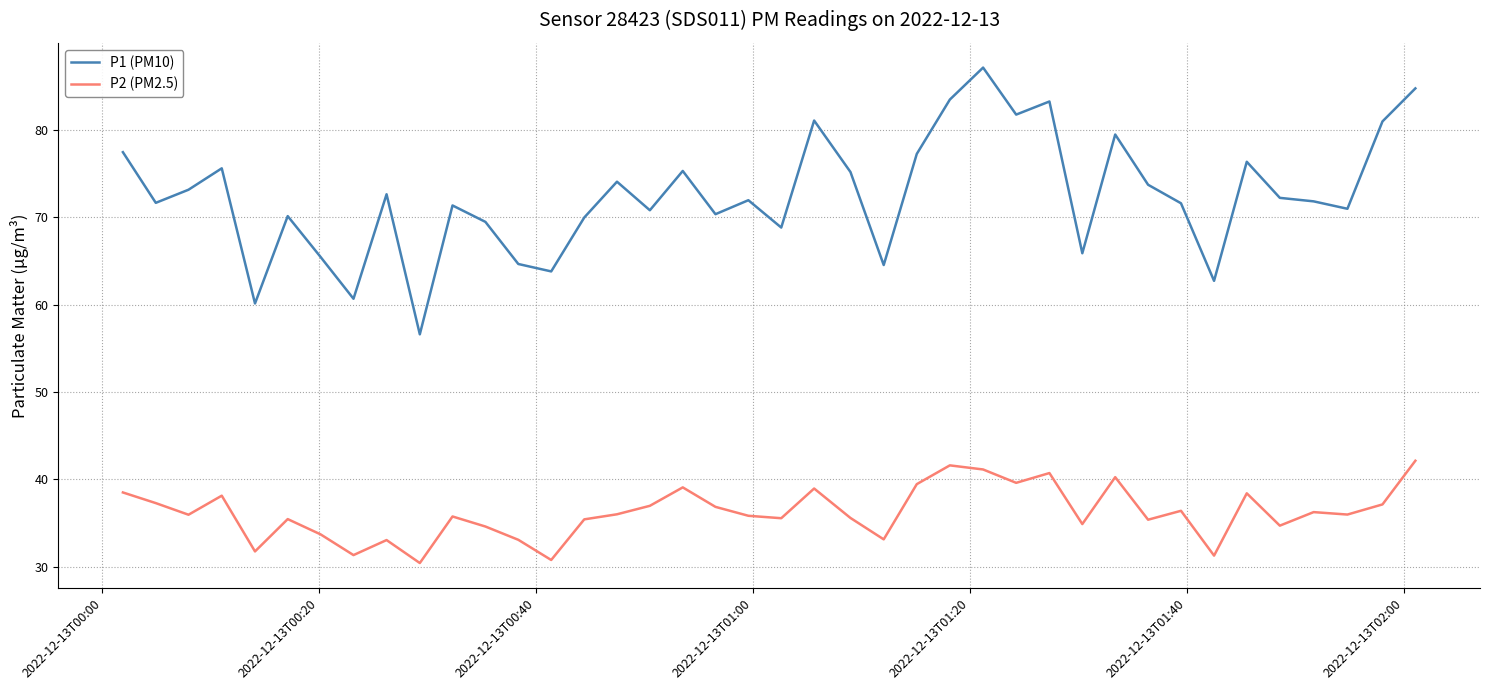

True or false: P1 (PM10) and P2 (PM2.5) intersect in this chart.

False